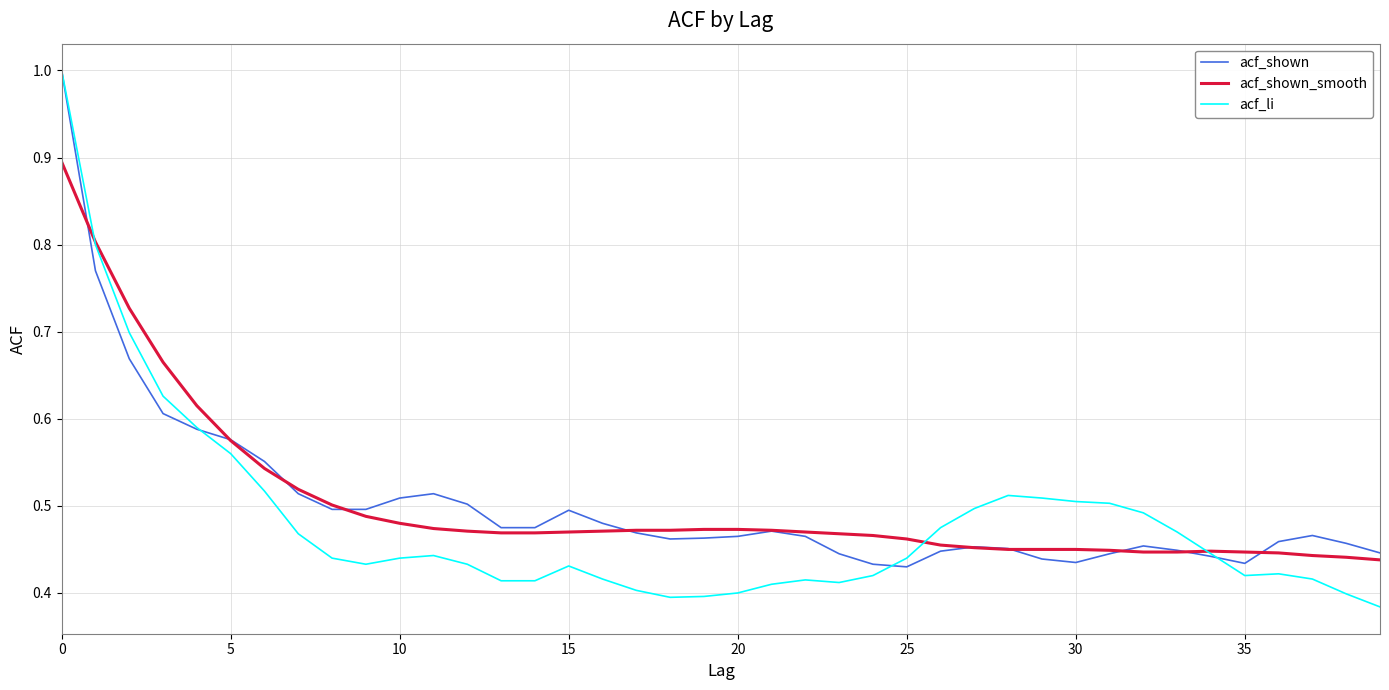

How many series are shown in this chart?

3